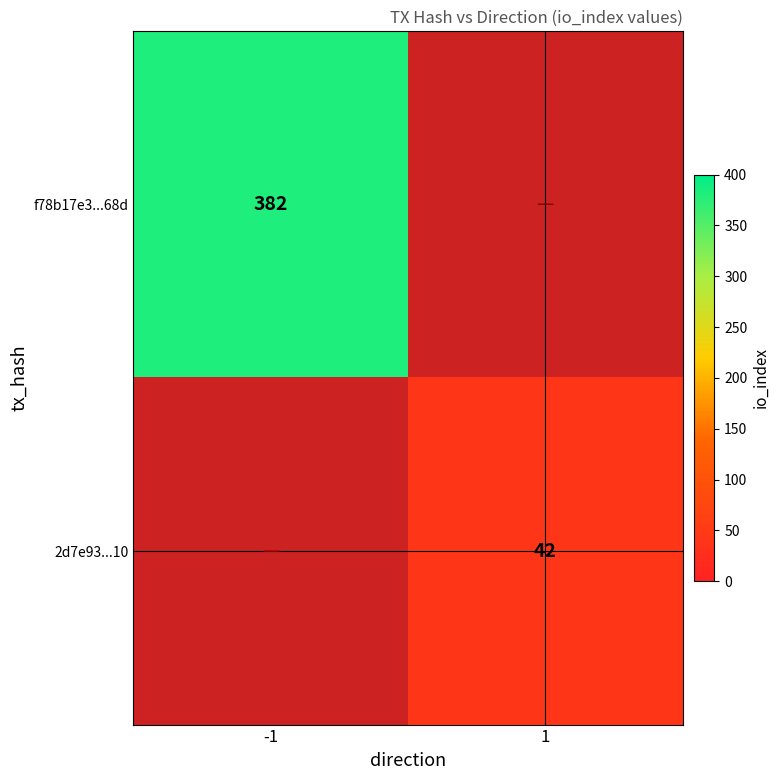

True or false: f78b17e3...68d has a value of 666 at -1.

False